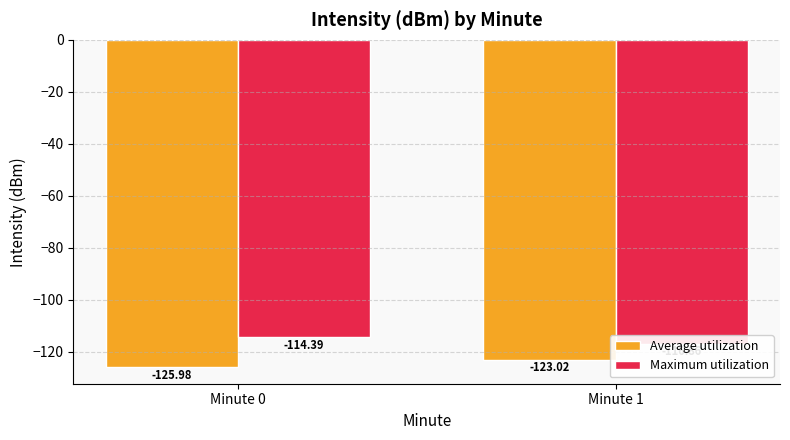

Which series has the largest total across all categories?

Maximum utilization